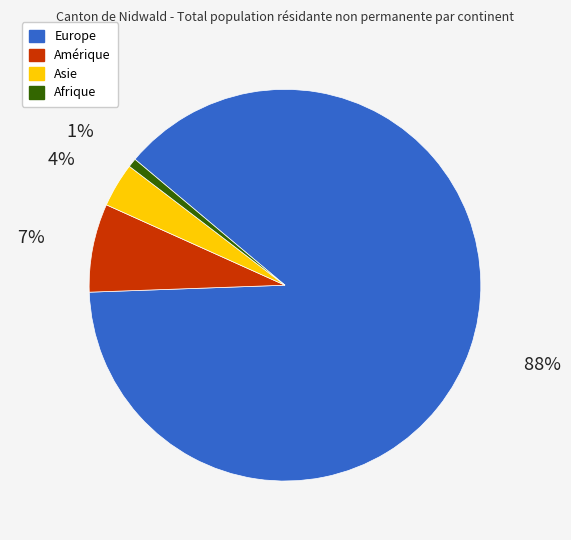

Count the number of slices in the pie.

4